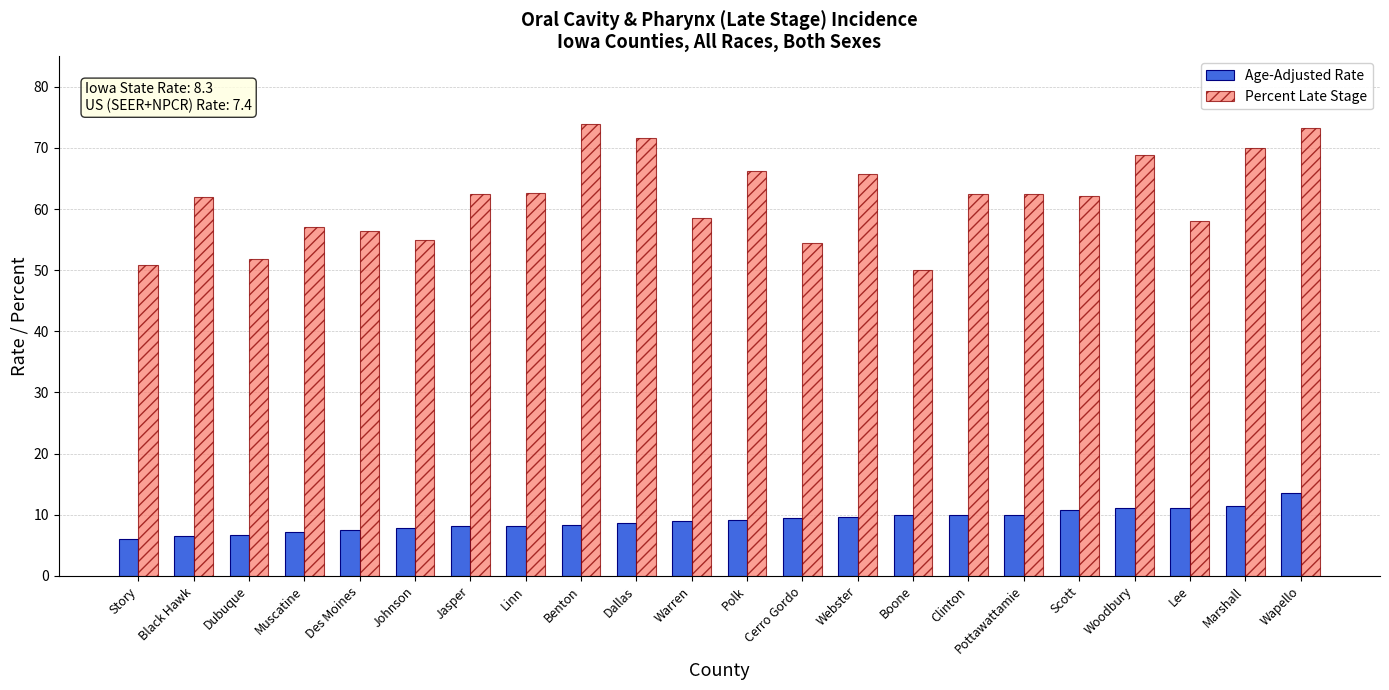

What is the label of the 16th bar from the right?

Jasper